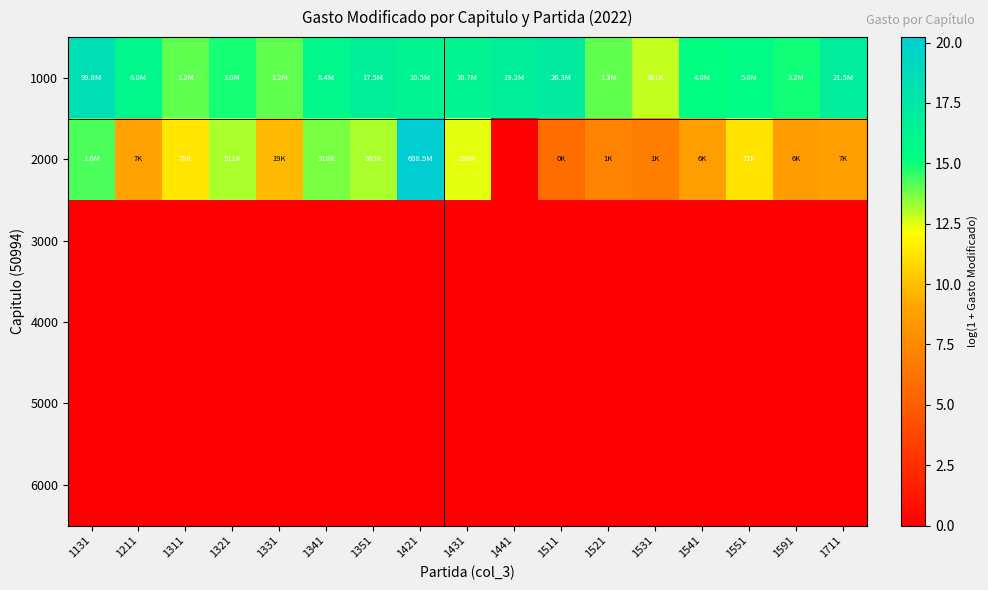

Reading left to right, transcribe all the data shown in this chart.

1000: 1131=18.4	1211=15.9	1311=14.0	1321=14.9	1331=14.0	1341=15.9	1351=16.7	1421=16.2	1431=16.2	1441=16.8	1511=17.1	1521=14.1	1531=12.9	1541=15.2	1551=15.4	1591=15.0	1711=16.9
2000: 1131=14.3	1211=8.9	1311=11.3	1321=13.1	1331=9.9	1341=13.7	1351=13.1	1421=20.2	1431=12.5	1441=0.0	1511=5.9	1521=7.1	1531=6.9	1541=8.7	1551=11.2	1591=8.7	1711=8.8
3000: 1131=0.0	1211=0.0	1311=0.0	1321=0.0	1331=0.0	1341=0.0	1351=0.0	1421=0.0	1431=0.0	1441=0.0	1511=0.0	1521=0.0	1531=0.0	1541=0.0	1551=0.0	1591=0.0	1711=0.0
4000: 1131=0.0	1211=0.0	1311=0.0	1321=0.0	1331=0.0	1341=0.0	1351=0.0	1421=0.0	1431=0.0	1441=0.0	1511=0.0	1521=0.0	1531=0.0	1541=0.0	1551=0.0	1591=0.0	1711=0.0
5000: 1131=0.0	1211=0.0	1311=0.0	1321=0.0	1331=0.0	1341=0.0	1351=0.0	1421=0.0	1431=0.0	1441=0.0	1511=0.0	1521=0.0	1531=0.0	1541=0.0	1551=0.0	1591=0.0	1711=0.0
6000: 1131=0.0	1211=0.0	1311=0.0	1321=0.0	1331=0.0	1341=0.0	1351=0.0	1421=0.0	1431=0.0	1441=0.0	1511=0.0	1521=0.0	1531=0.0	1541=0.0	1551=0.0	1591=0.0	1711=0.0